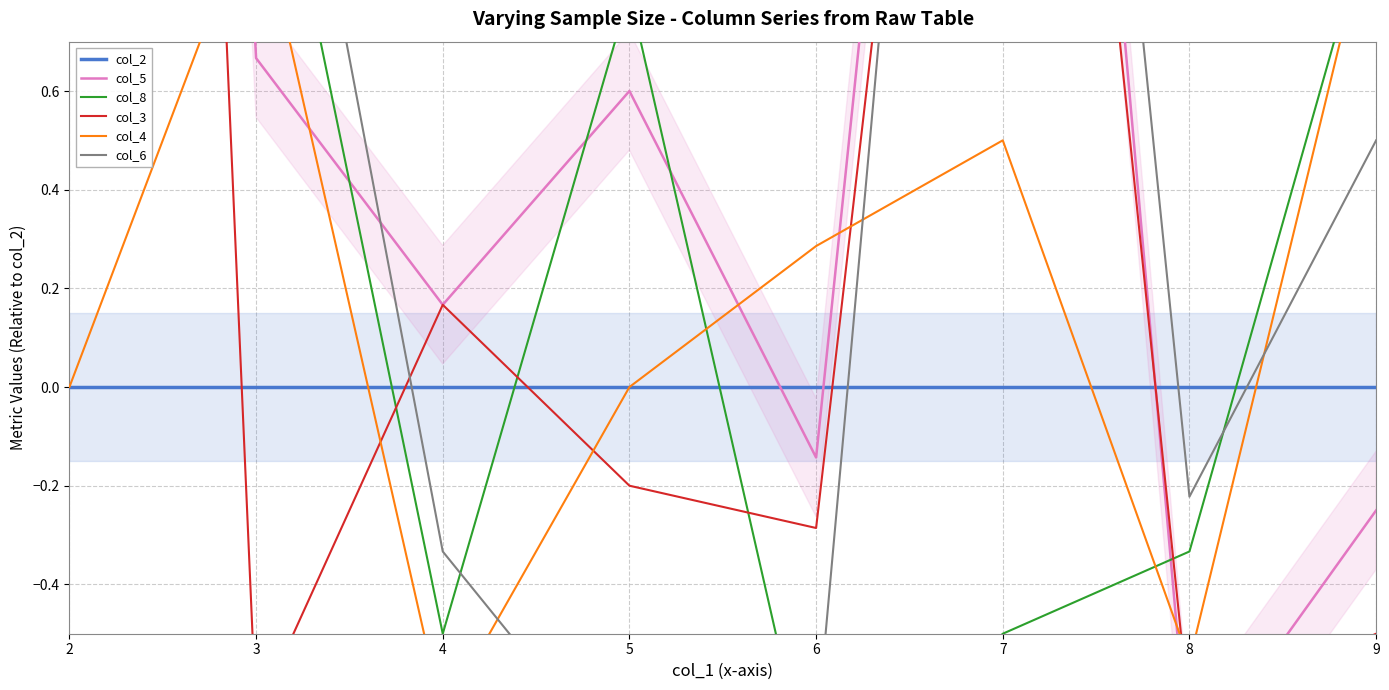

True or false: col_4 has a value of 0.0 at 5.

True